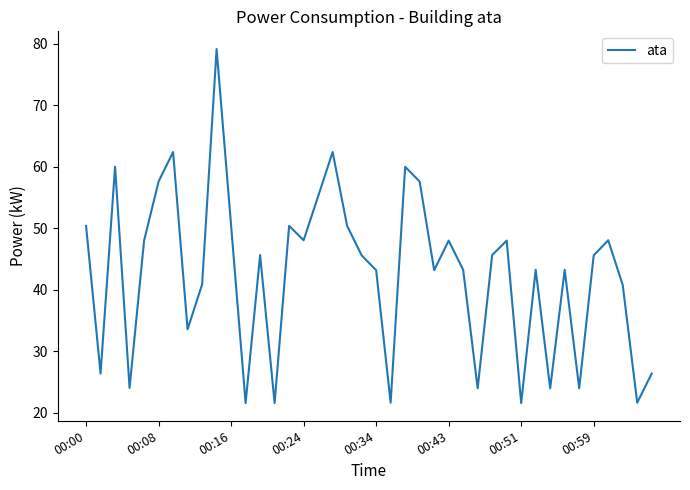

What is the smallest value displayed?

21.6